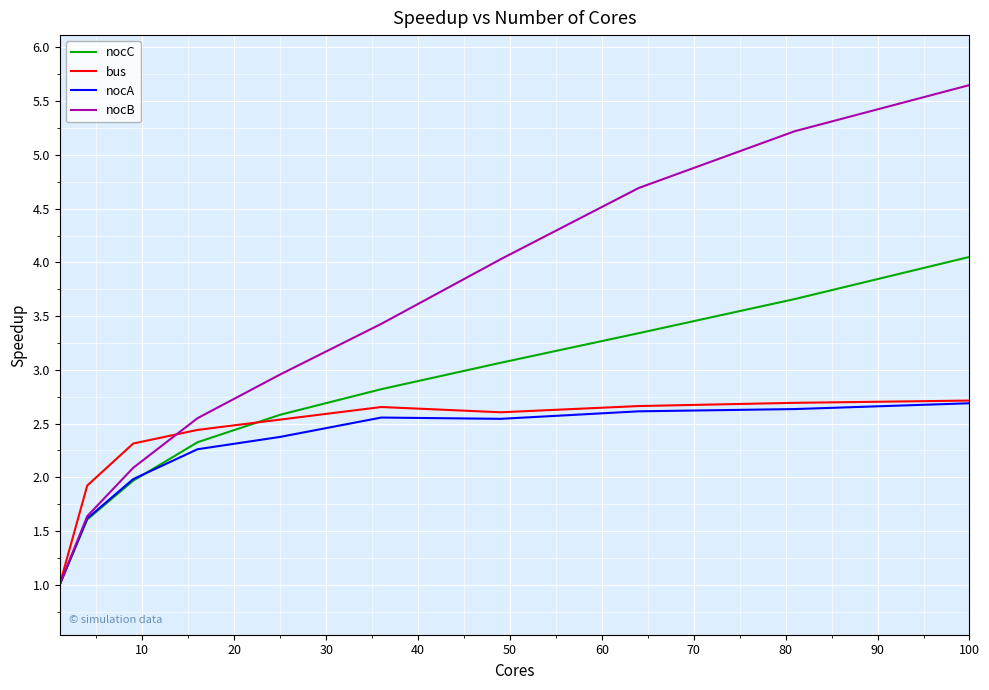

How many lines are shown in the chart?

4